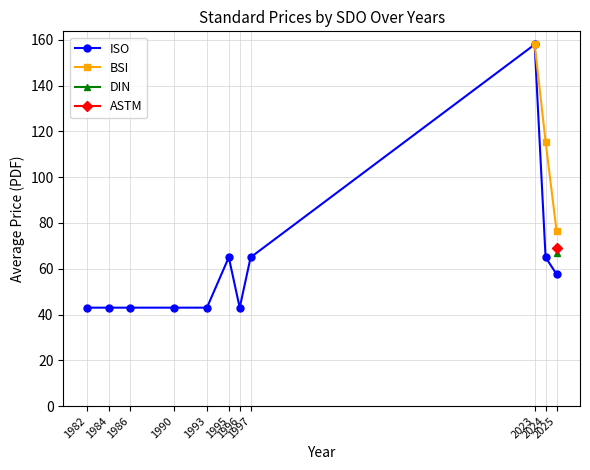

What are all the series names shown in the legend?

ISO, BSI, DIN, ASTM